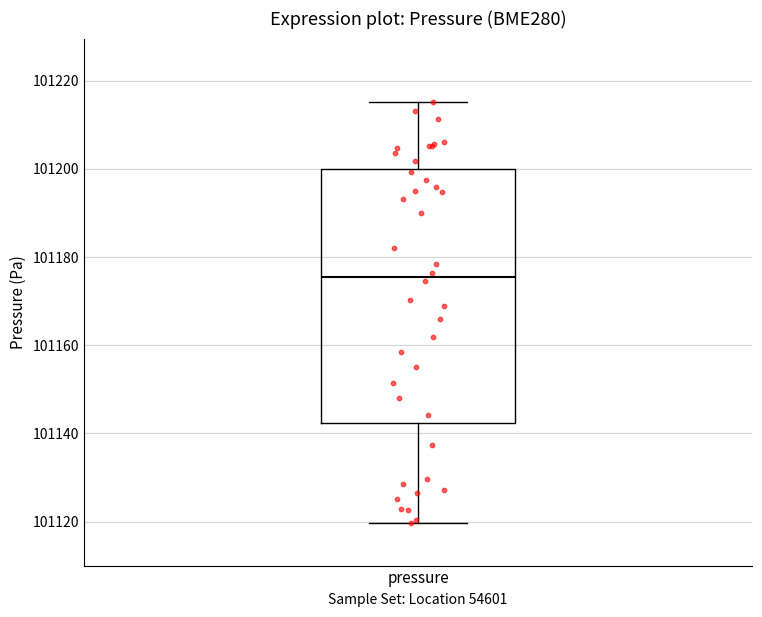

Read this box plot against the y-axis: the position of the median line, the range covered by the box, and the ends of both whiskers. The values are not printed on the chart, so give them approximately, as read against the axis.

median 101176, box 101142 to 101200, whiskers 101120 to 101216